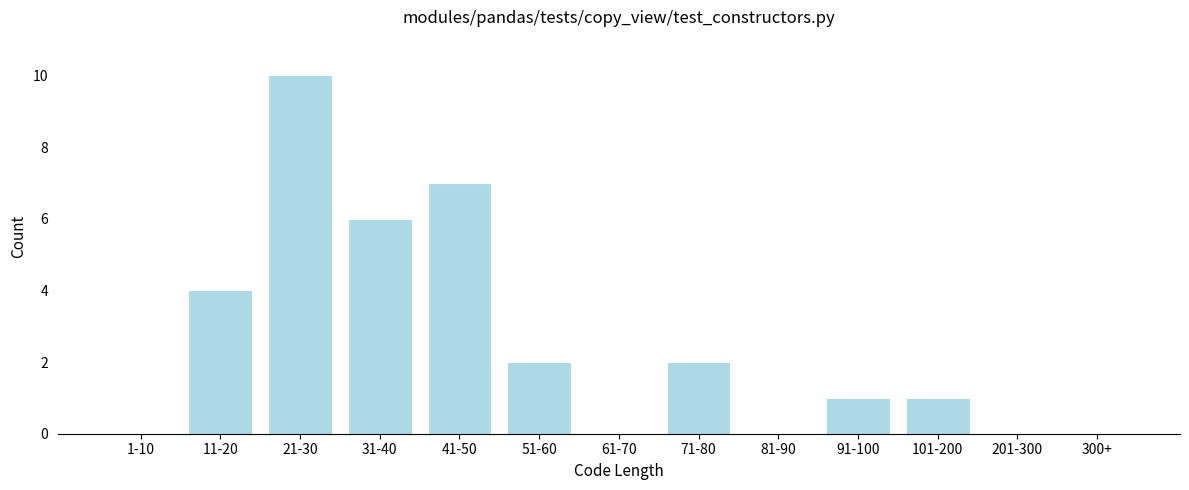

Reading right to left, transcribe all the data shown in this chart.

300+=0	201-300=0	101-200=1	91-100=1	81-90=0	71-80=2	61-70=0	51-60=2	41-50=7	31-40=6	21-30=10	11-20=4	1-10=0